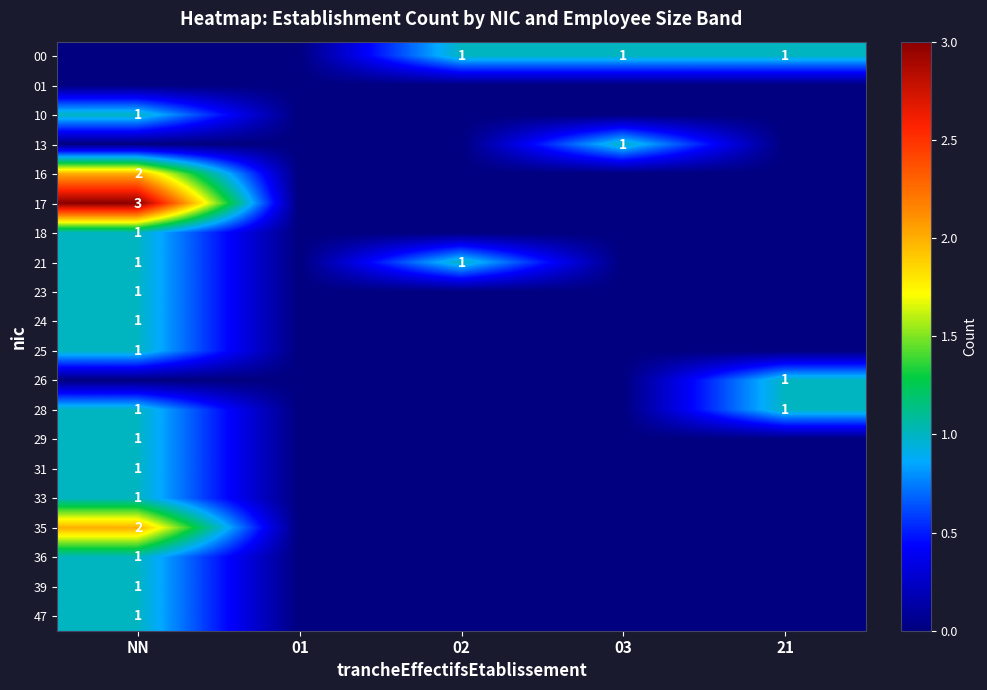

Which series has the widest spread of values?

17